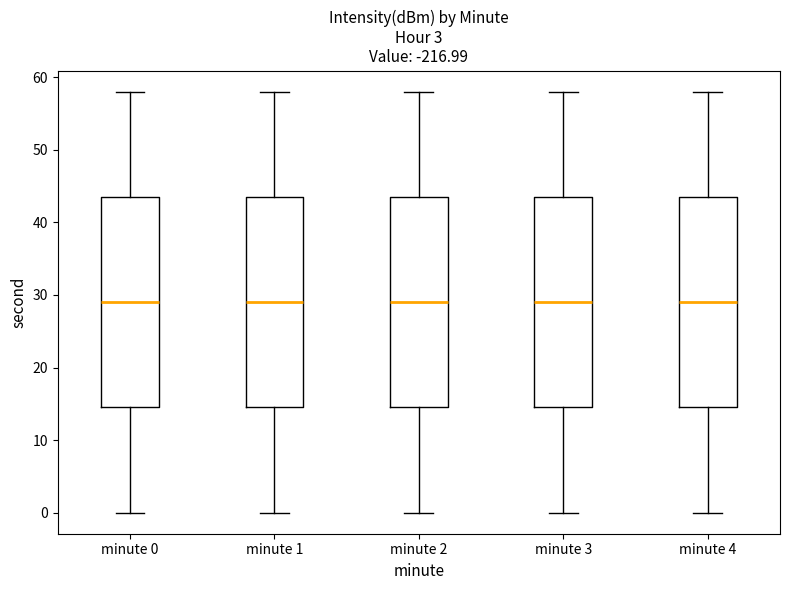

Reading left to right, transcribe this box plot: for each box, give where its median line is, the range the box spans, and where its two whiskers end, as read against the y-axis. The values are not printed on the chart, so give them approximately, as read against the axis.

minute 0: median 29, box 15 to 44, whiskers 0 to 58
minute 1: median 29, box 15 to 44, whiskers 0 to 58
minute 2: median 29, box 15 to 44, whiskers 0 to 58
minute 3: median 29, box 15 to 44, whiskers 0 to 58
minute 4: median 29, box 15 to 44, whiskers 0 to 58